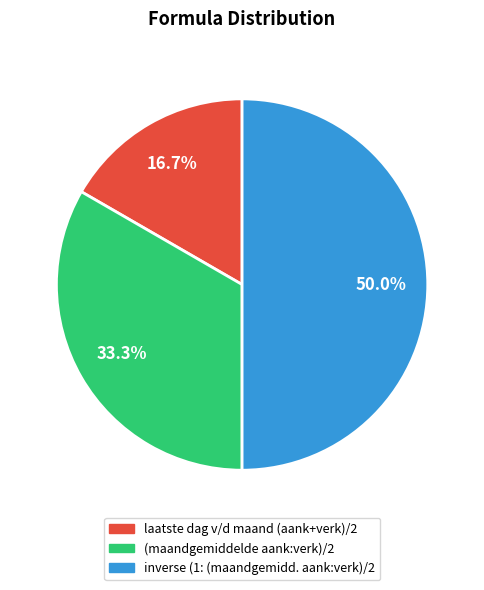

To the nearest percent, what is the difference between the largest and smallest slice percentages?

33%